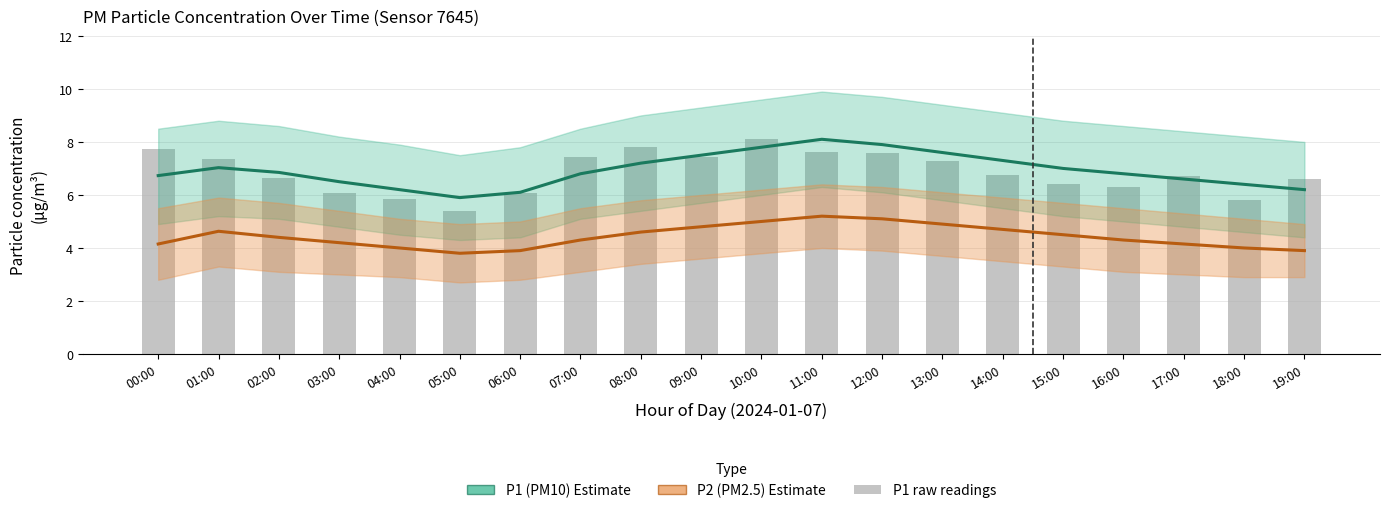

Reading left to right, list all the values displayed in this chart.

P1 (mean estimate): 6.7	7.0	6.8	6.5	6.2	5.9	6.1	6.8	7.2	7.5	7.8	8.1	7.9	7.6	7.3	7.0	6.8	6.6	6.4	6.2
P2 (mean estimate): 4.2	4.6	4.4	4.2	4.0	3.8	3.9	4.3	4.6	4.8	5.0	5.2	5.1	4.9	4.7	4.5	4.3	4.2	4.0	3.9
P1 (raw): 7.7	7.3	6.7	6.1	5.8	5.4	6.1	7.4	7.8	7.5	8.1	7.6	7.6	7.3	6.8	6.4	6.3	6.7	5.8	6.6